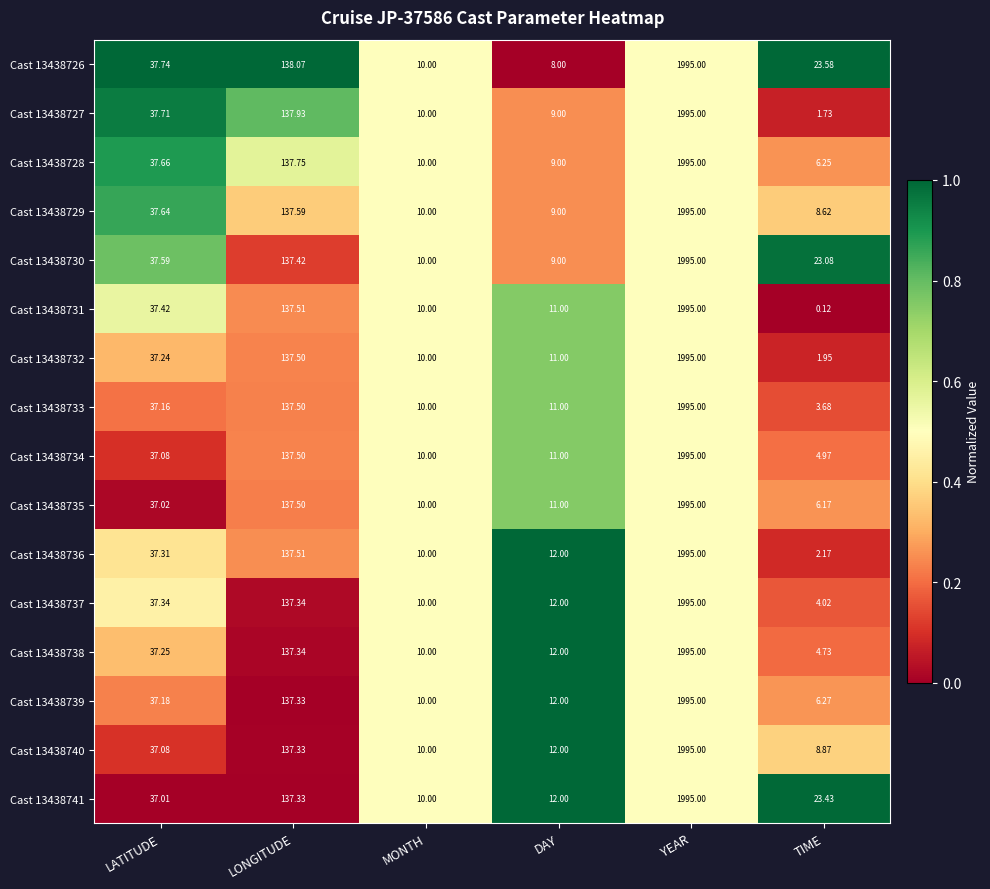

Where does the Cast 13438739 series first go above 37?

LATITUDE